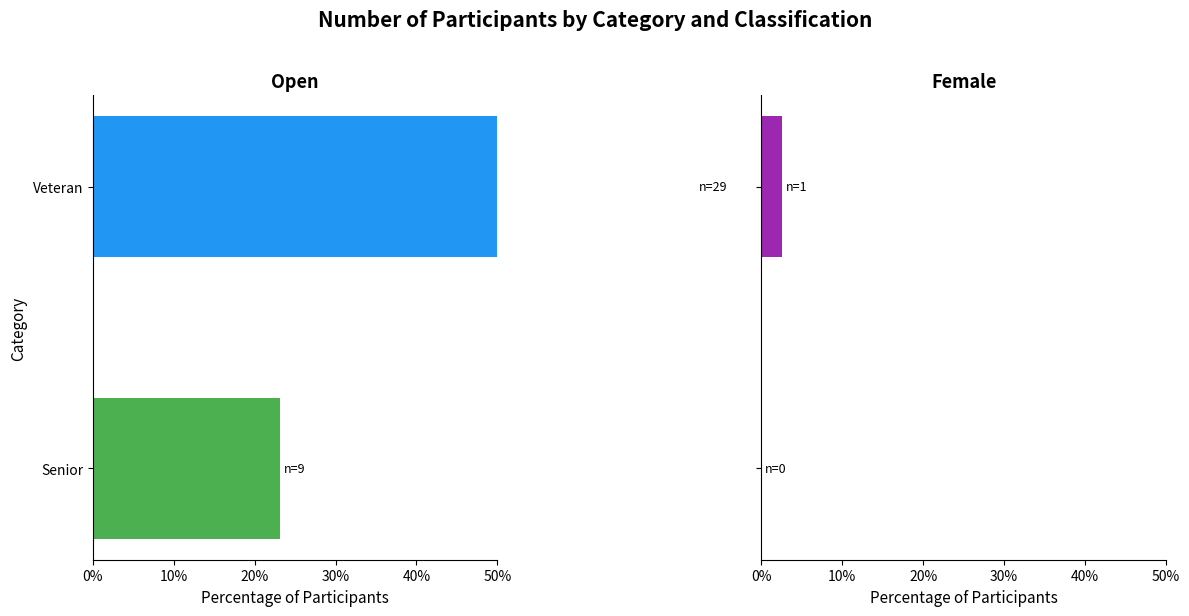

Reading right to left, what are all the values shown in this chart?

Open: 74.4	23.1
Female: 2.6	0.0